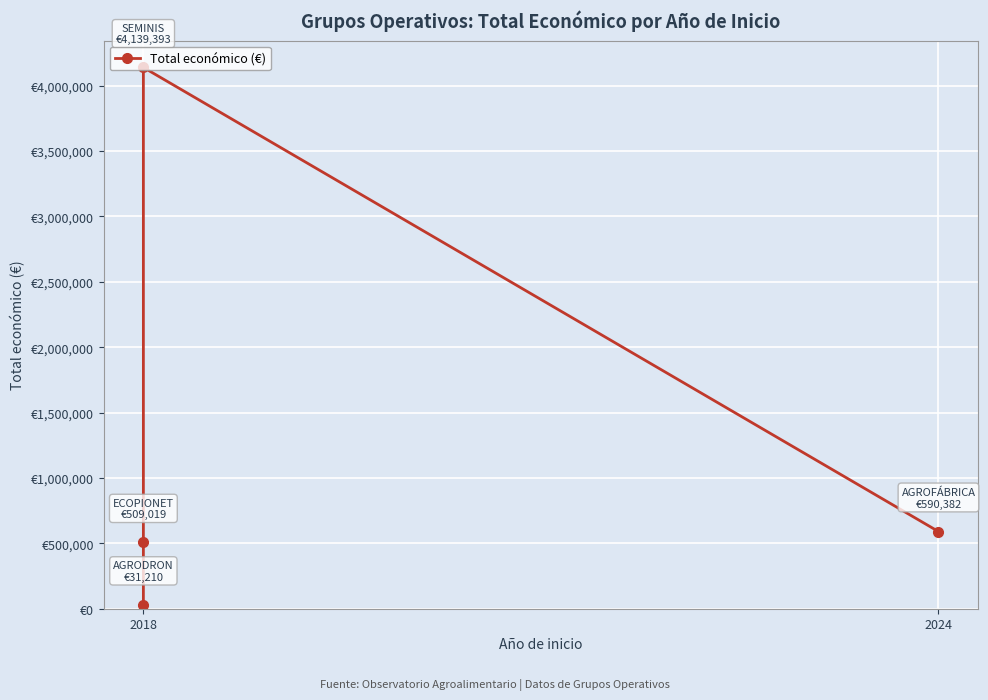

What is the difference between the maximum and minimum values?

4108183